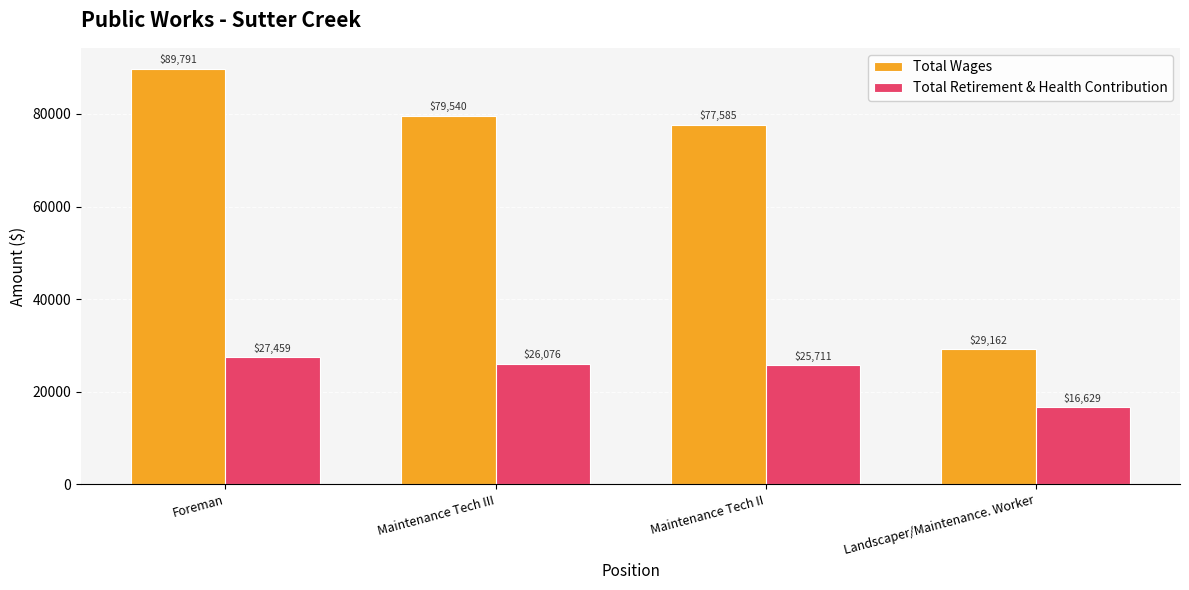

Which series has the widest spread of values?

Total Wages